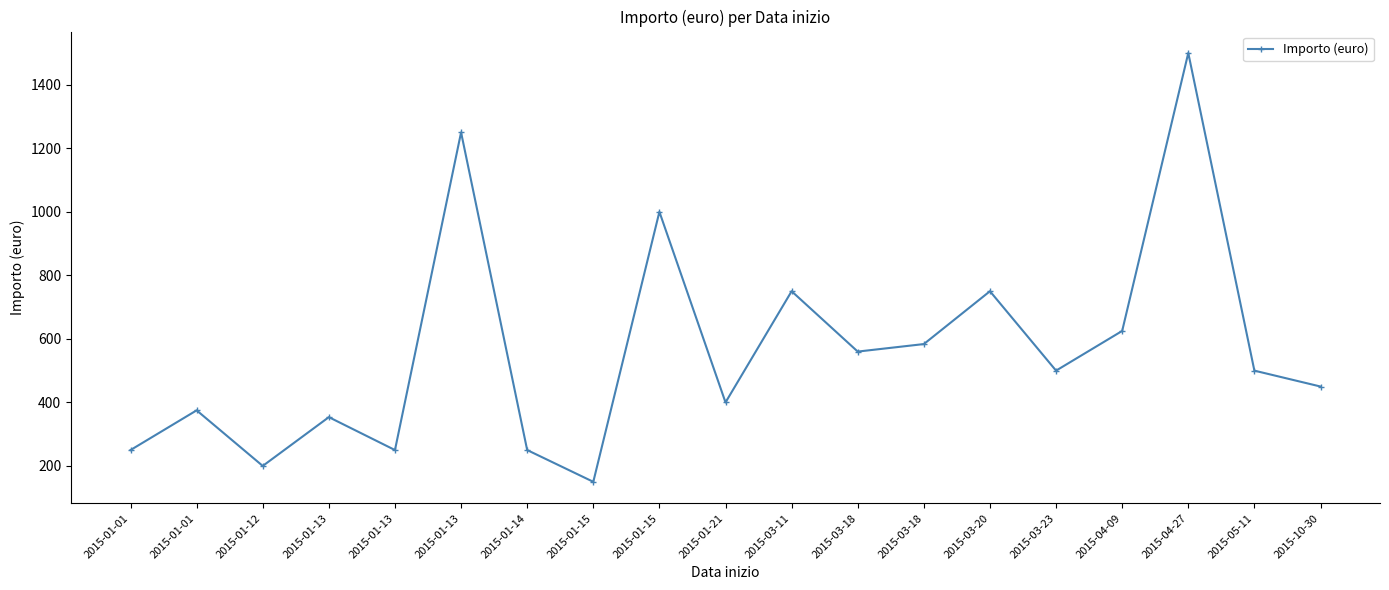

How many values are below 500?

9